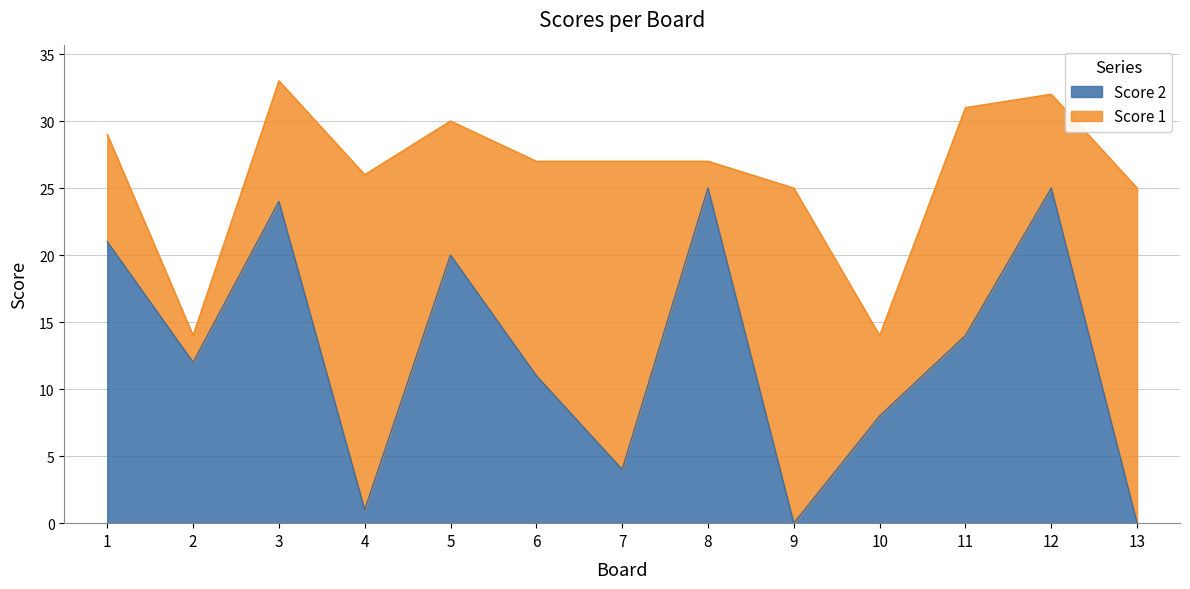

Rank the categories by value from lowest to highest.

9, 13, 4, 7, 10, 6, 2, 11, 5, 1, 3, 8, 12